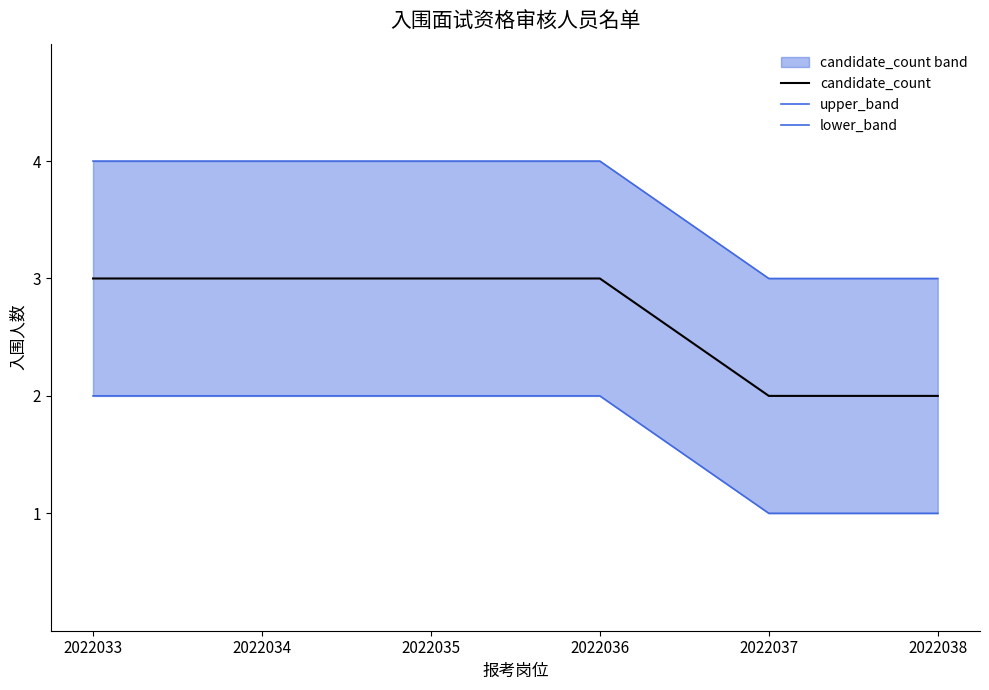

List the series in order of their overall mean, lowest first.

lower_band, candidate_count, upper_band